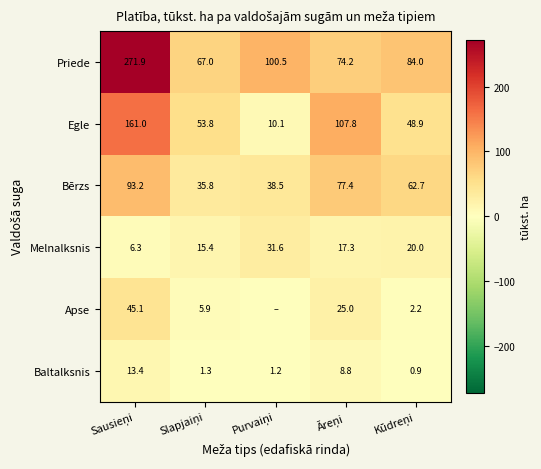

At which label is Melnalksnis closest to 18?

Āreņi